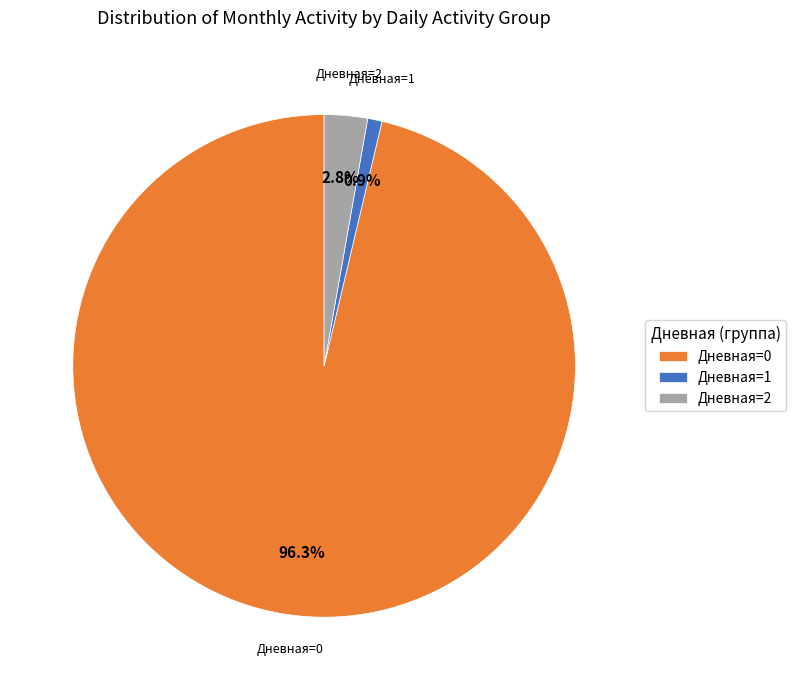

What is the largest slice in the pie chart?

Дневная=0